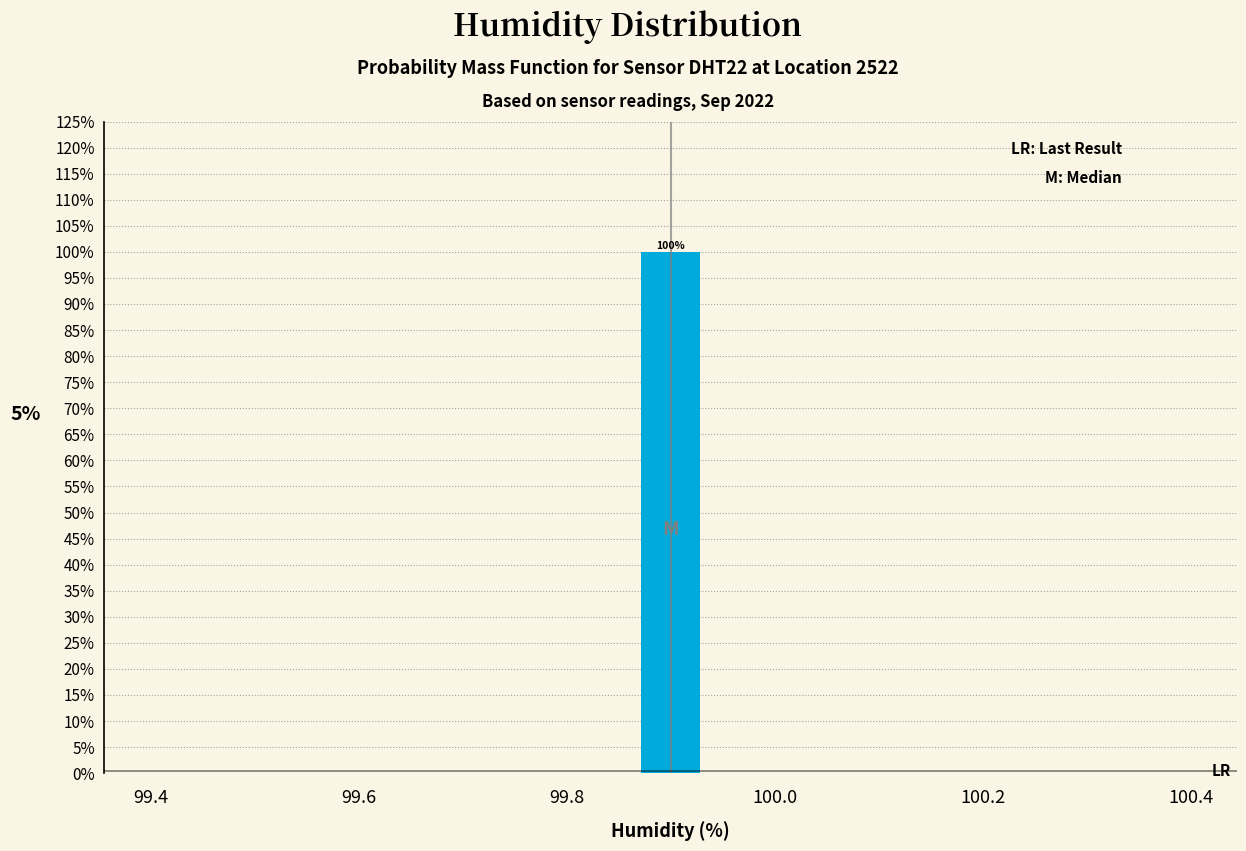

Around what value on the x-axis is the tallest bar? Give the approximate position of its centre, as read against the axis.

99.90